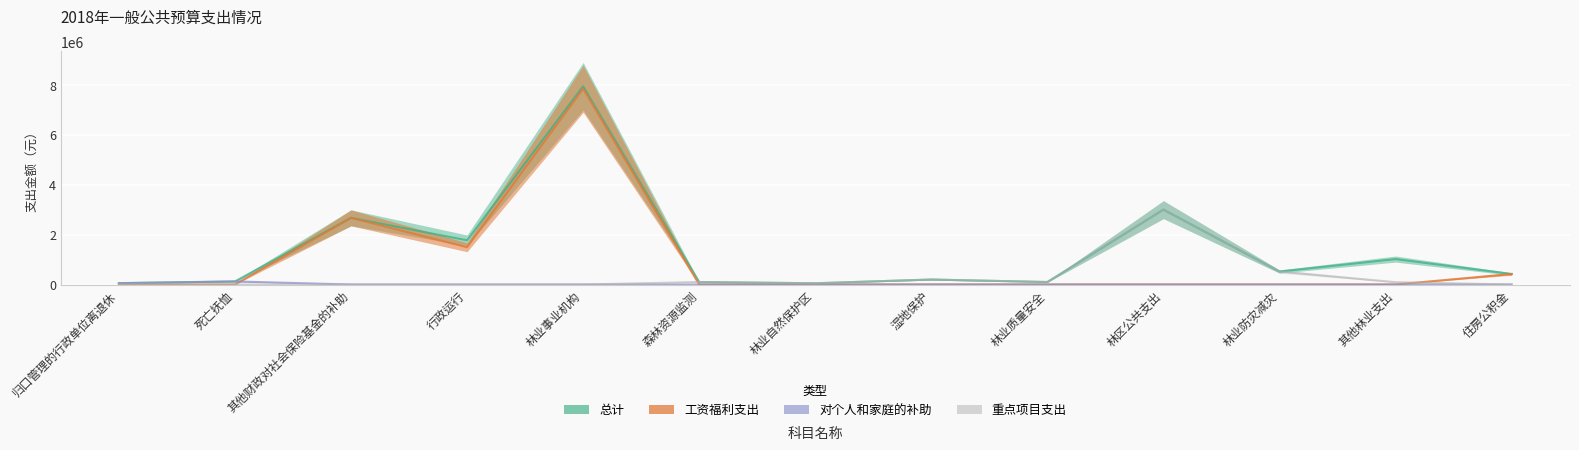

What is the label of the 13th point from the left?

住房公积金